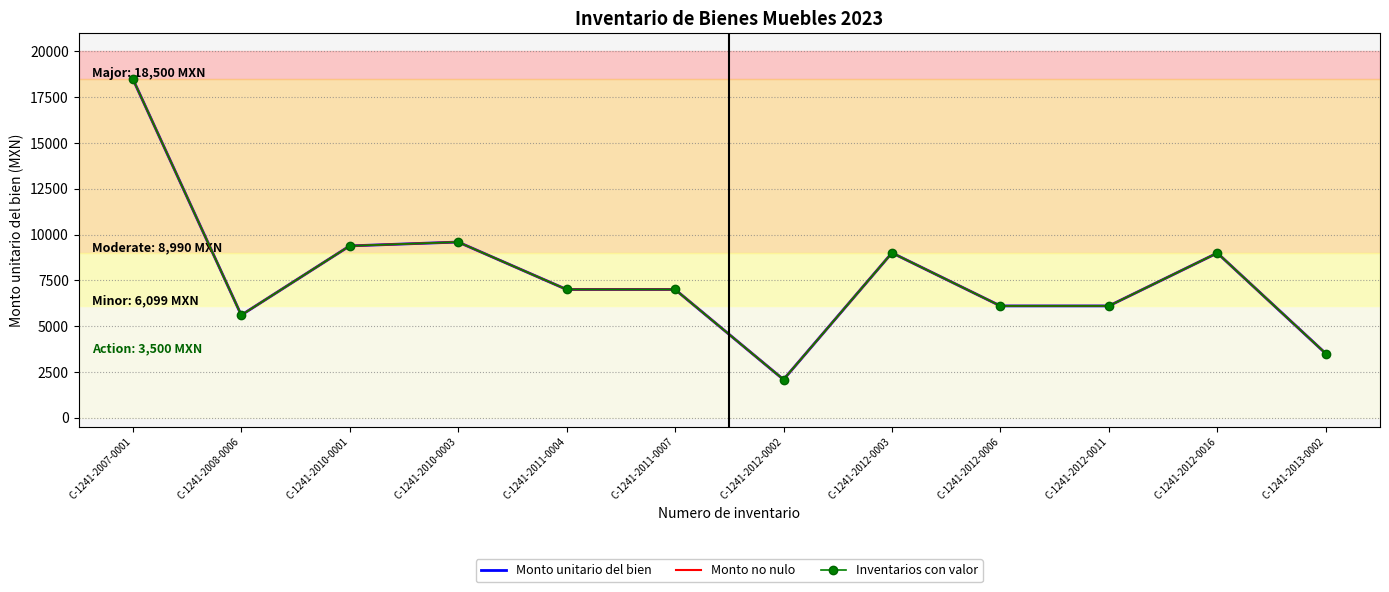

Is it true that Monto unitario del bien equals 5598.0 at C-1241-2008-0006?

True